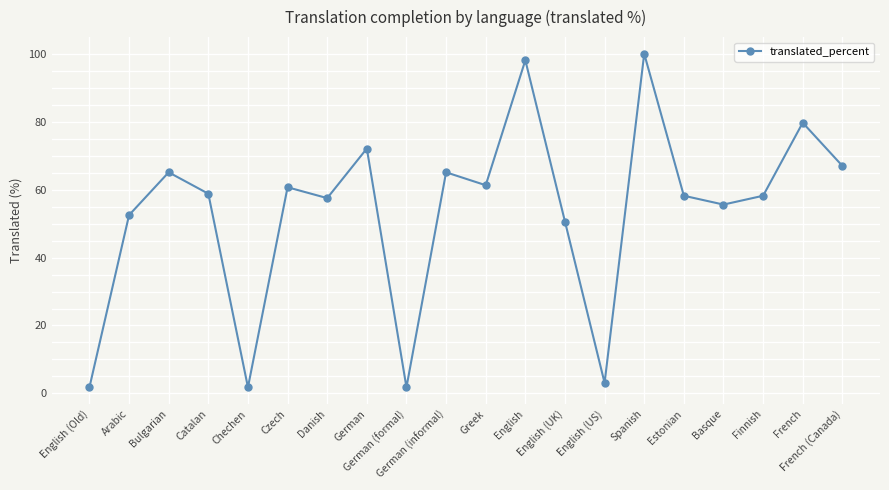

Count the number of data series in this chart.

1